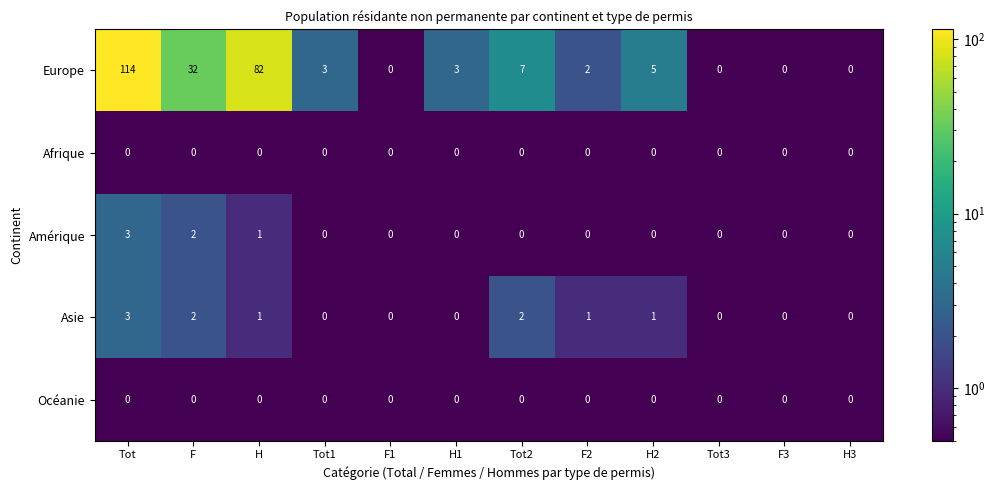

Which series has the widest spread of values?

Europe